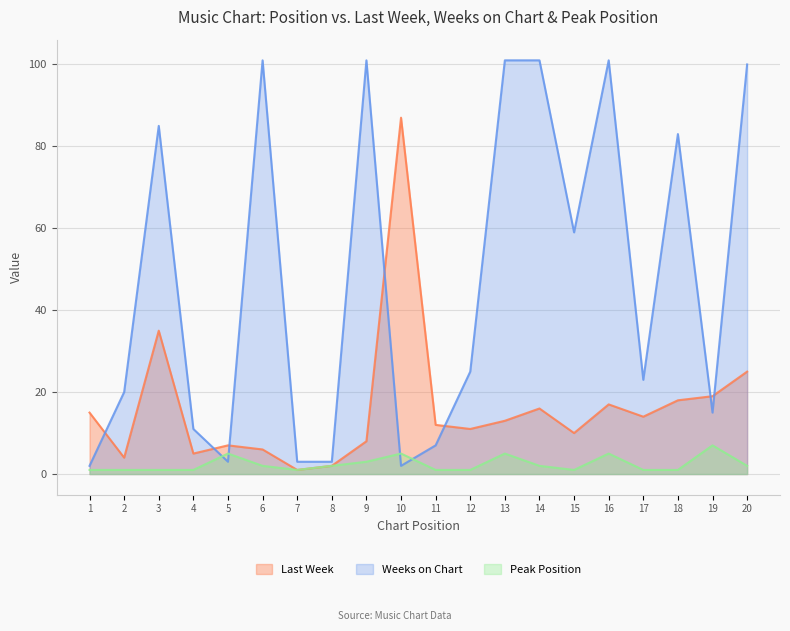

What is the approximate value of Weeks on Chart at 16?

101